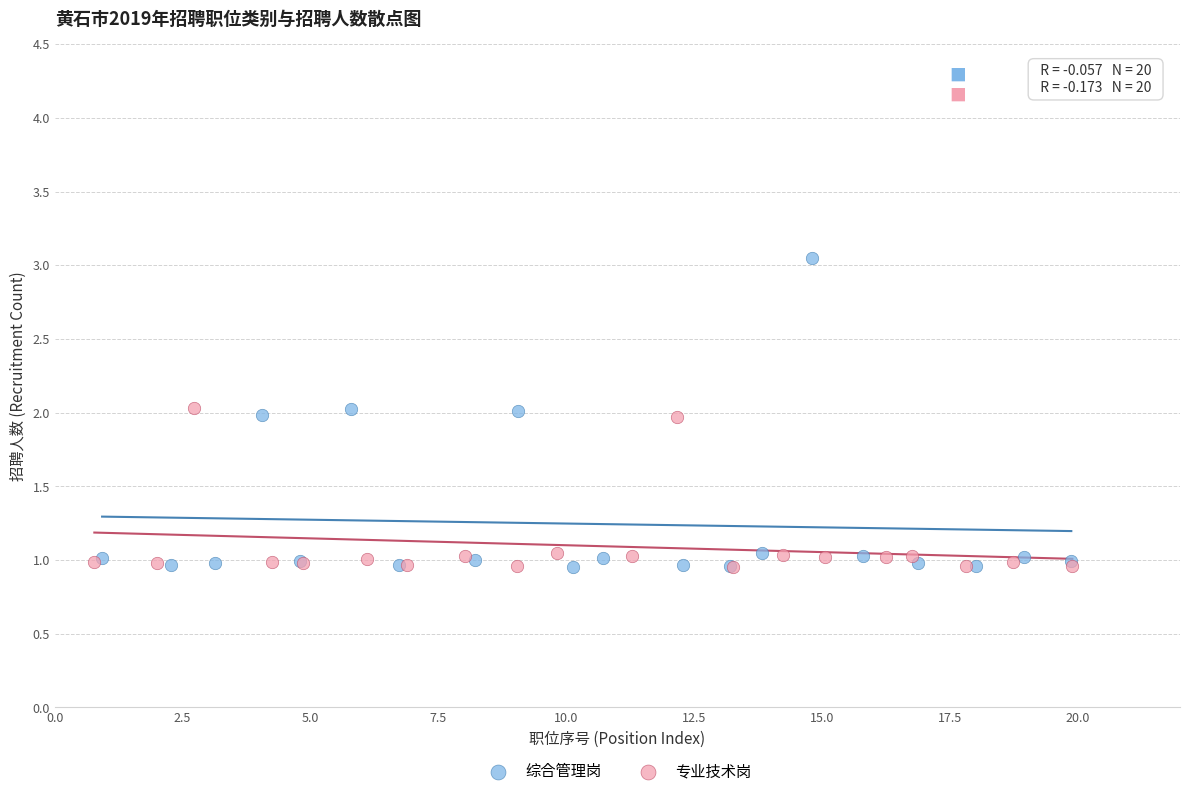

Which series has the widest spread of Y values?

综合管理岗